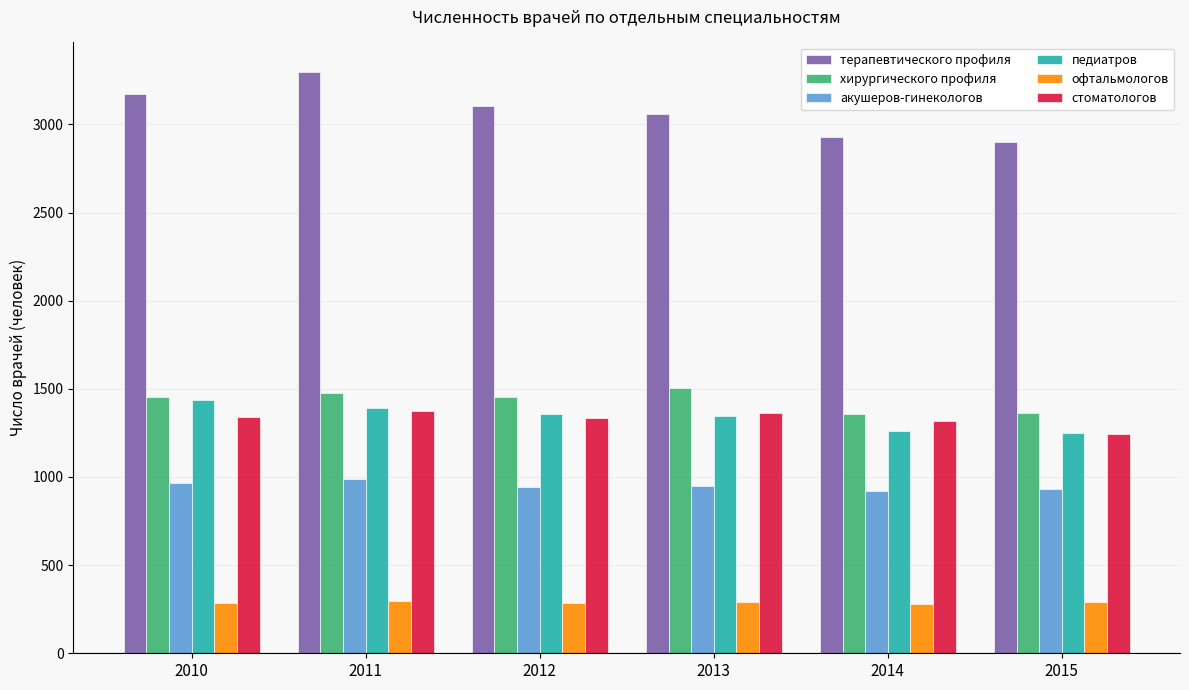

What is the average value of the терапевтического профиля series?

3079